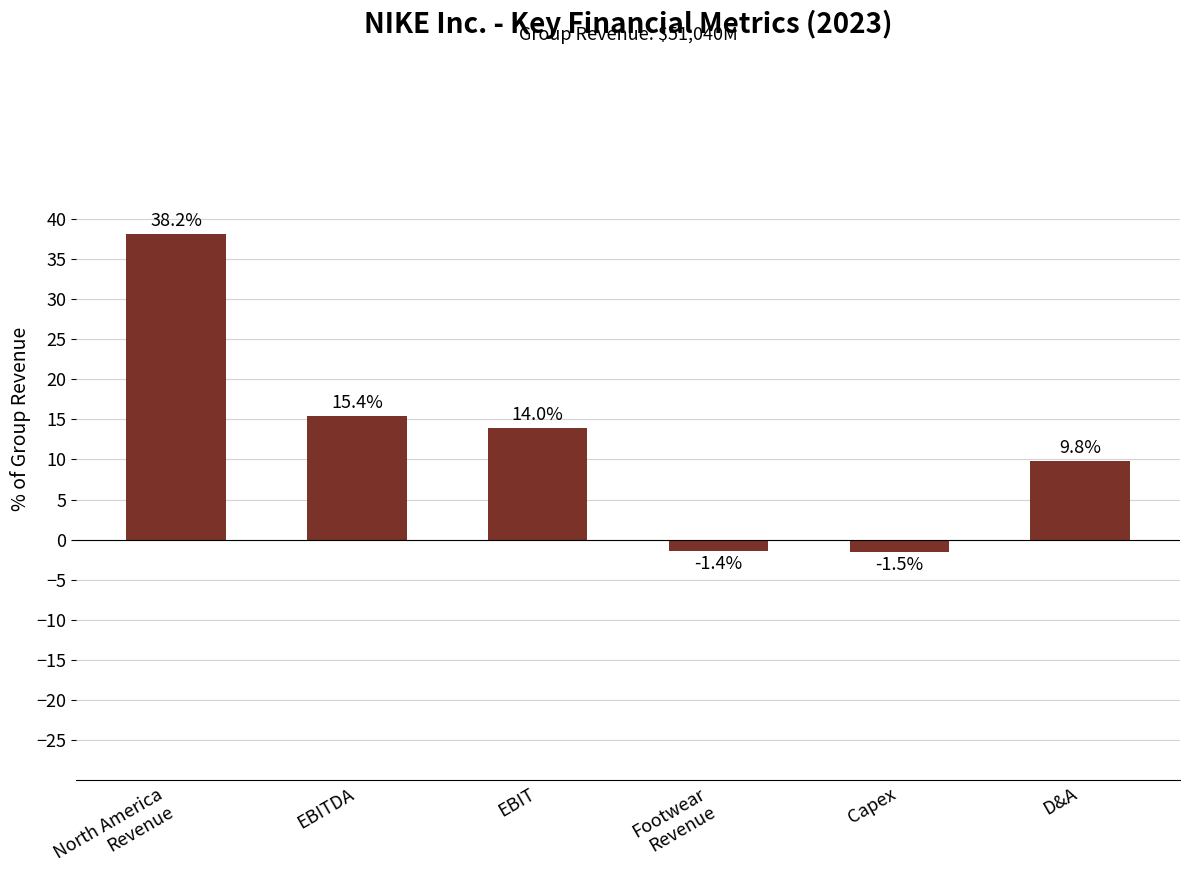

Where is the data nearest to the value 18?

EBITDA